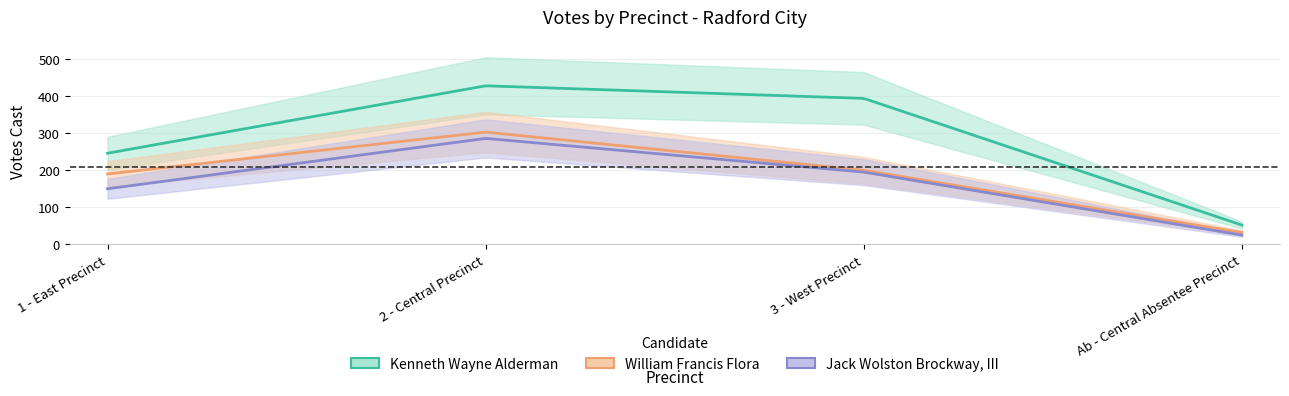

True or false: Jack Wolston Brockway, III has more than 0 interior local peaks.

True